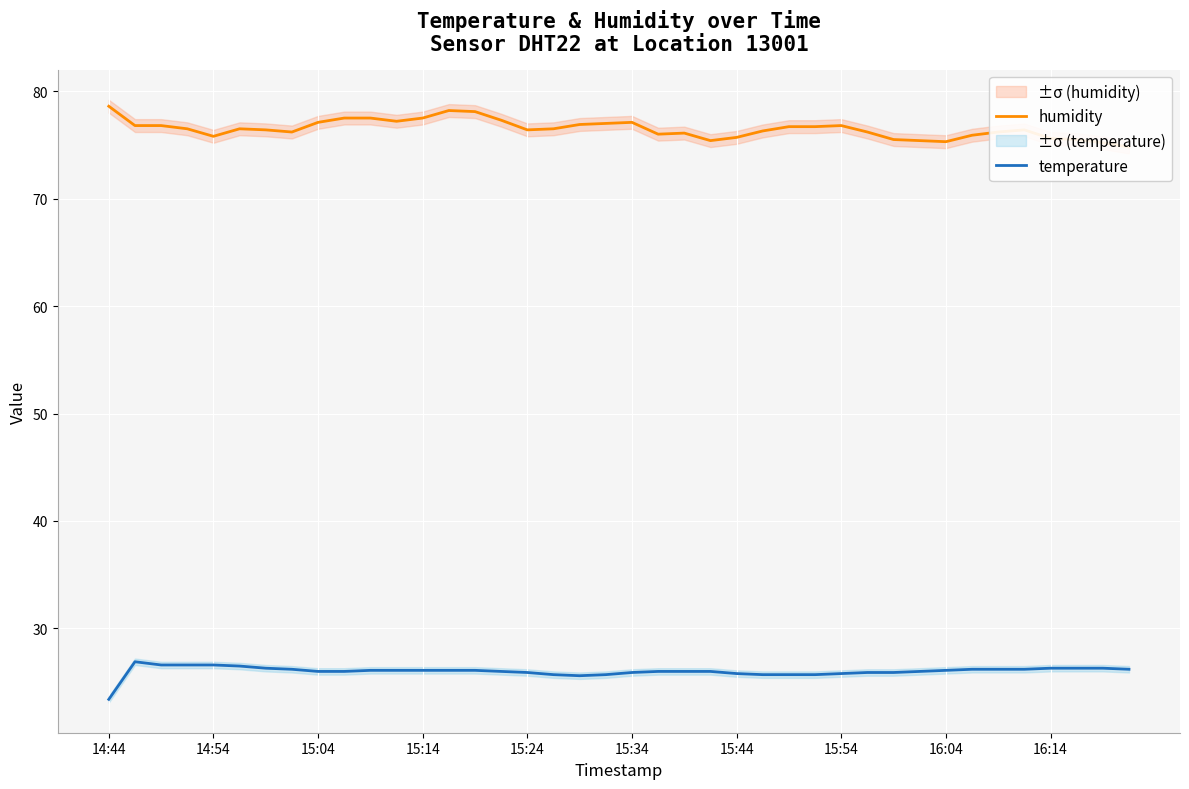

What is the maximum value for temperature?

26.9